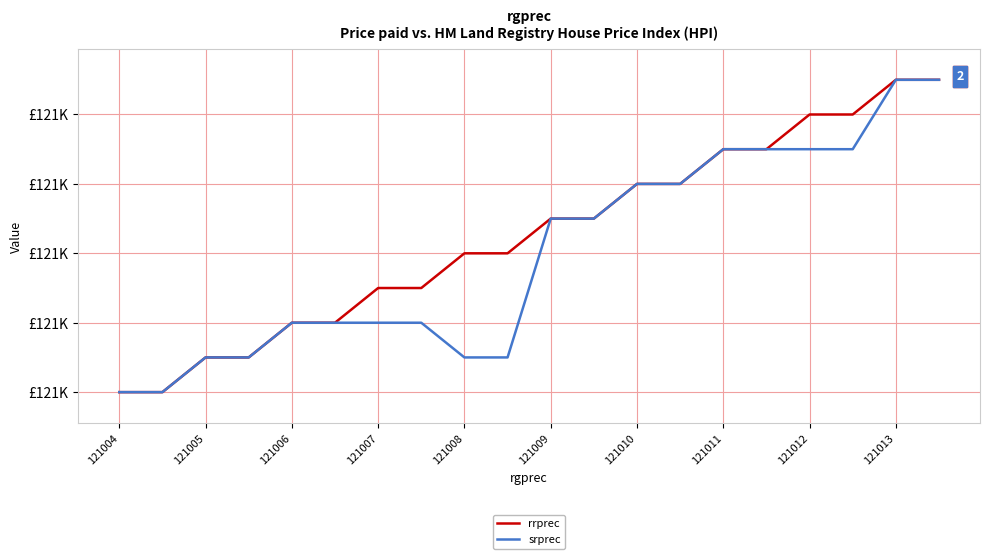

Does the chart display data point markers on the line(s)?

No